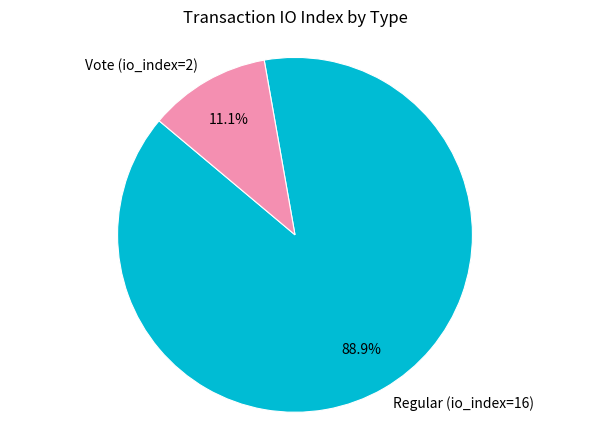

Between Vote (io_index=2) and Regular (io_index=16), which is larger?

Regular (io_index=16)